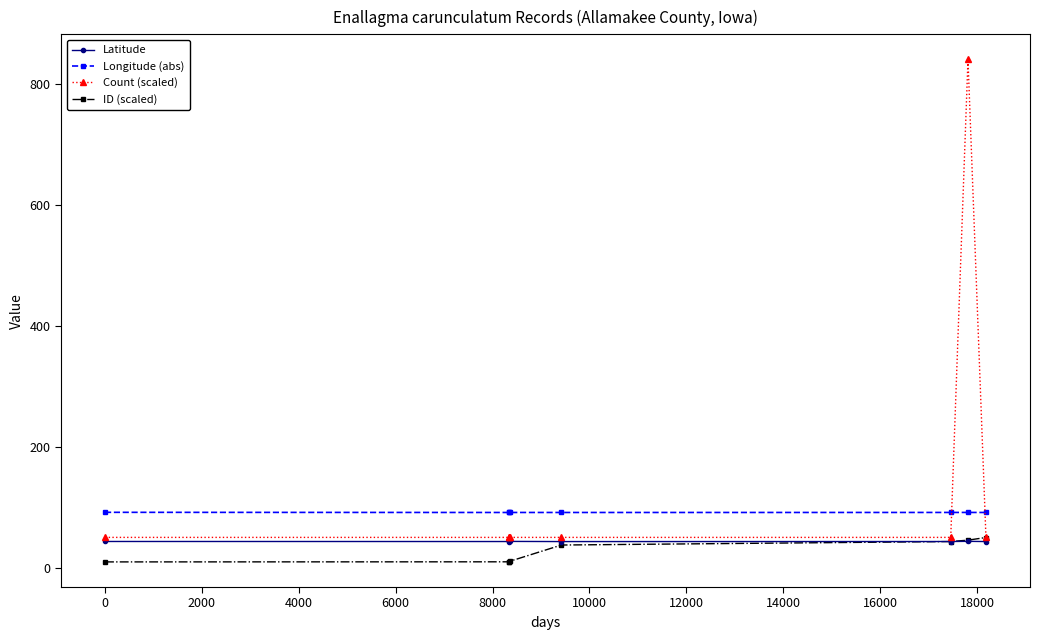

What is the minimum value for Longitude (abs)?

91.2